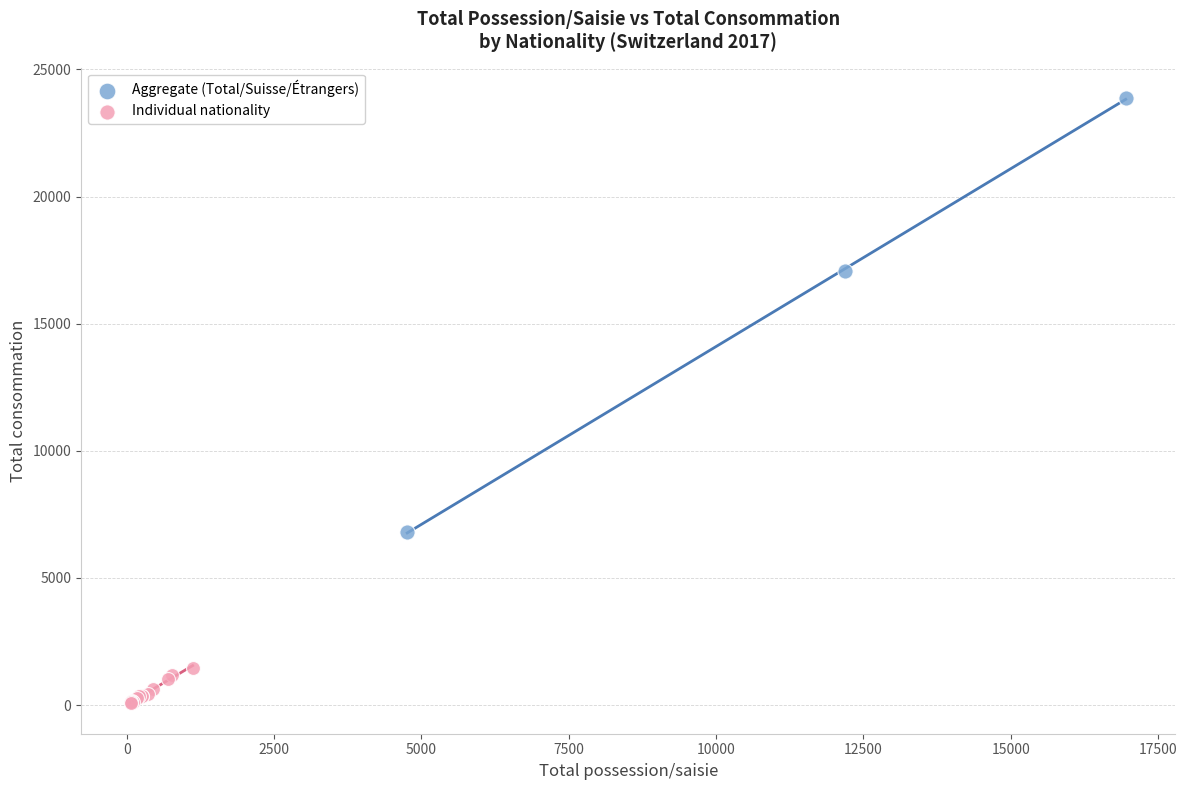

What are all the series names shown in the legend?

Aggregate (Total/Suisse/Étrangers), Individual nationality